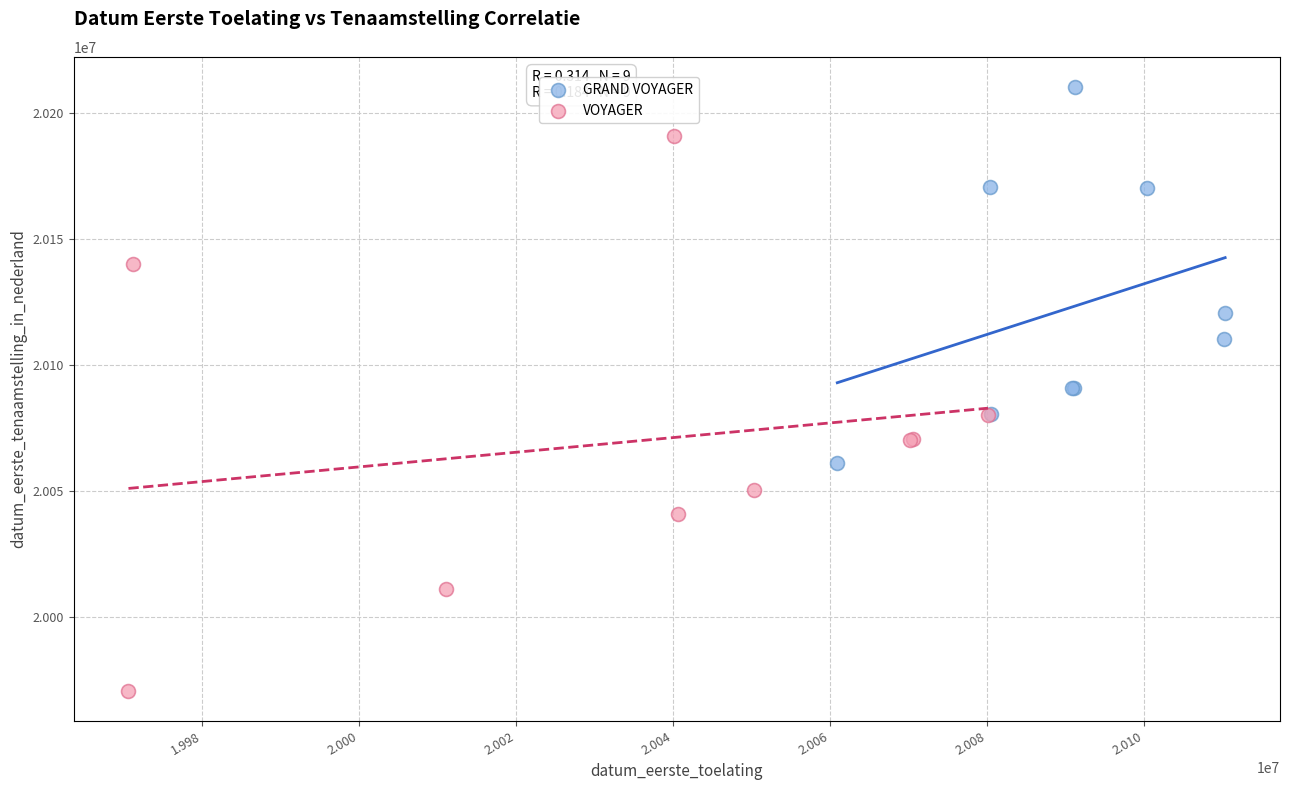

Which series has the widest spread of Y values?

VOYAGER